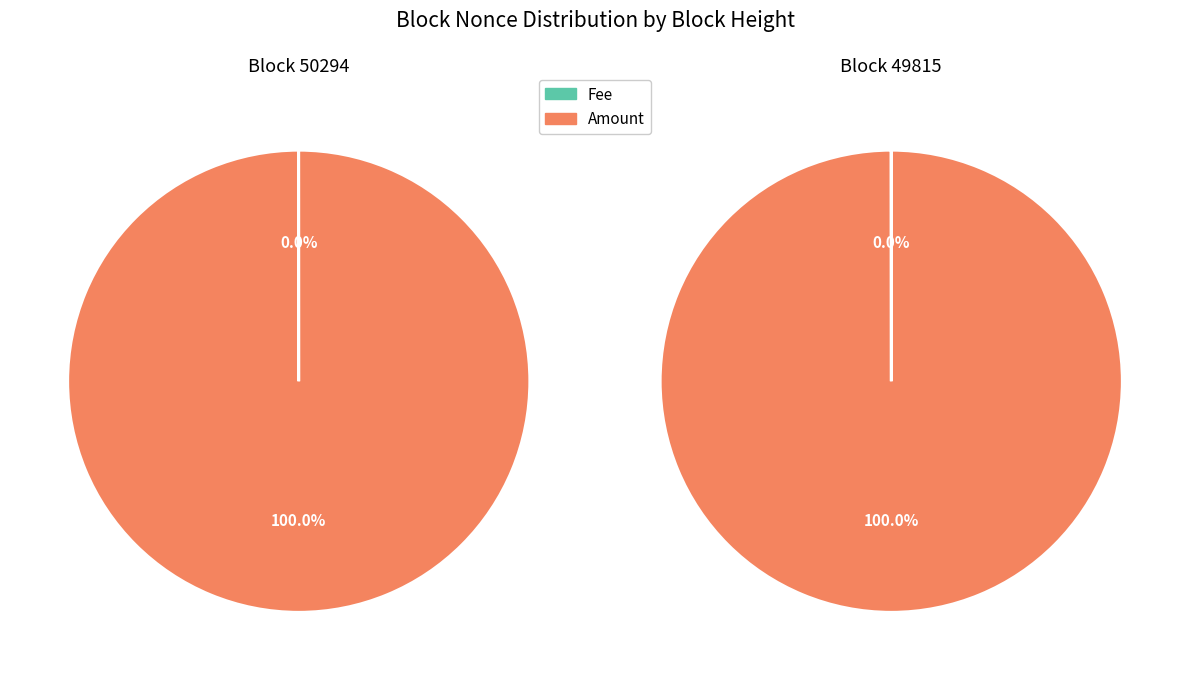

Which slice is the largest?

Amount